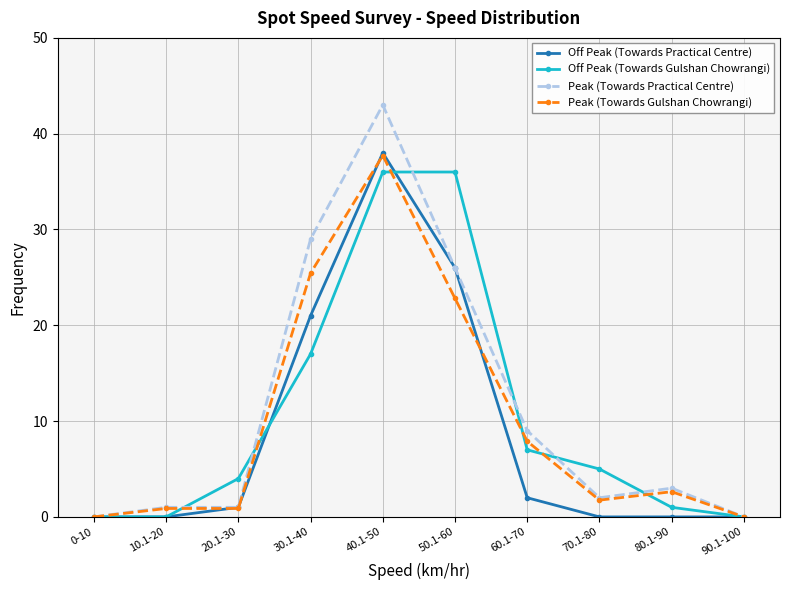

List the series in order of their overall mean, highest first.

Peak (Towards Practical Centre), Off Peak (Towards Gulshan Chowrangi), Peak (Towards Gulshan Chowrangi), Off Peak (Towards Practical Centre)